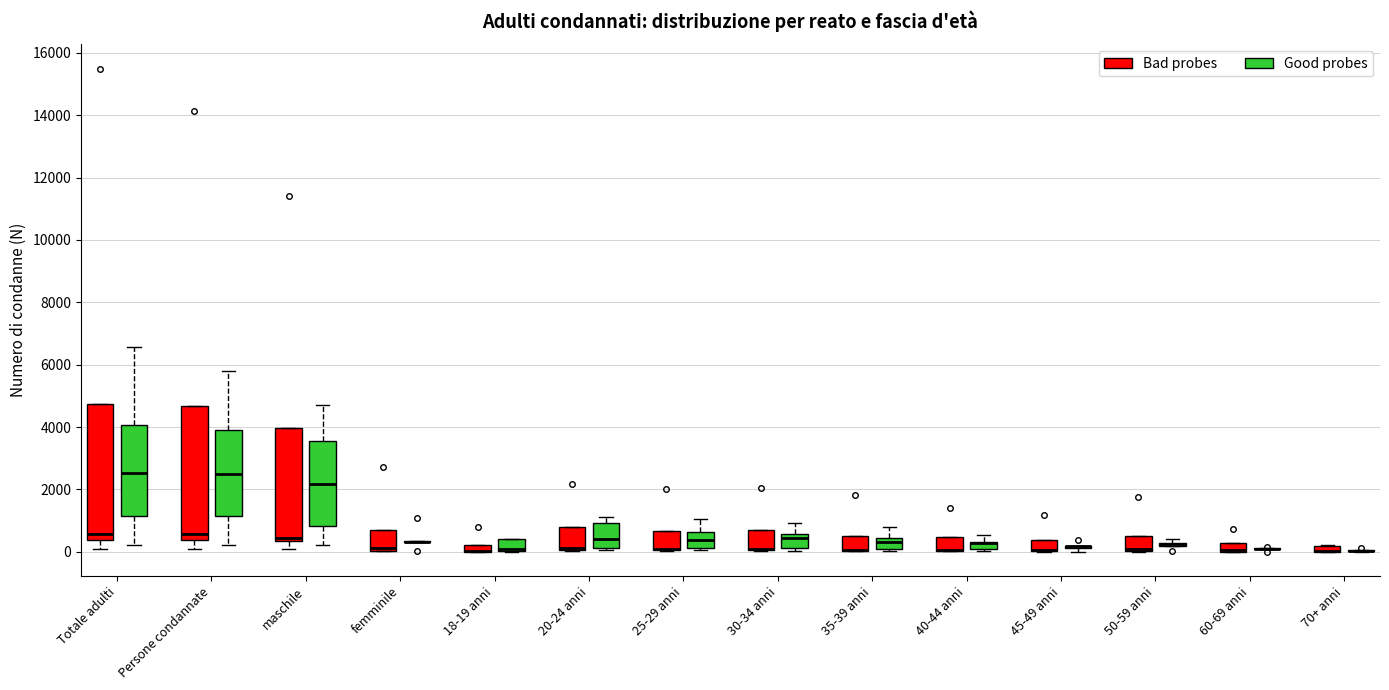

Where is the upper edge of the box for Persone condannate (Bad probes) on the y-axis? The values are not printed on the chart, so give them approximately, as read against the axis.

4600